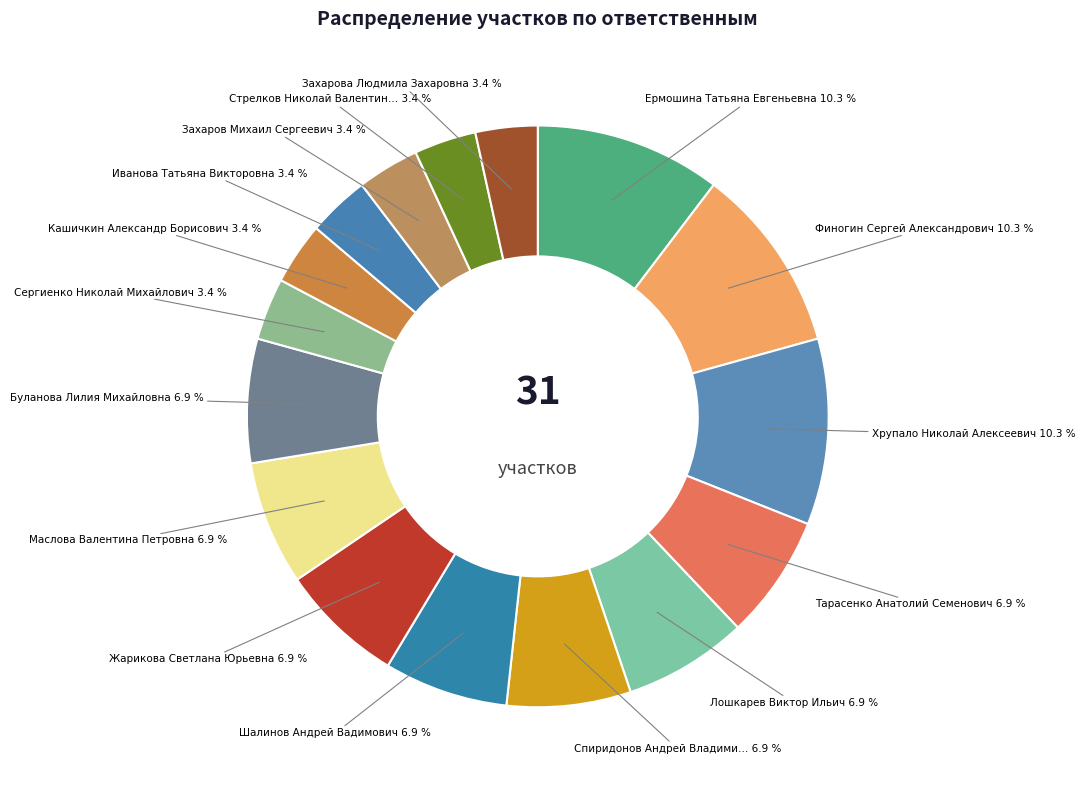

How many slices are in this pie chart?

16